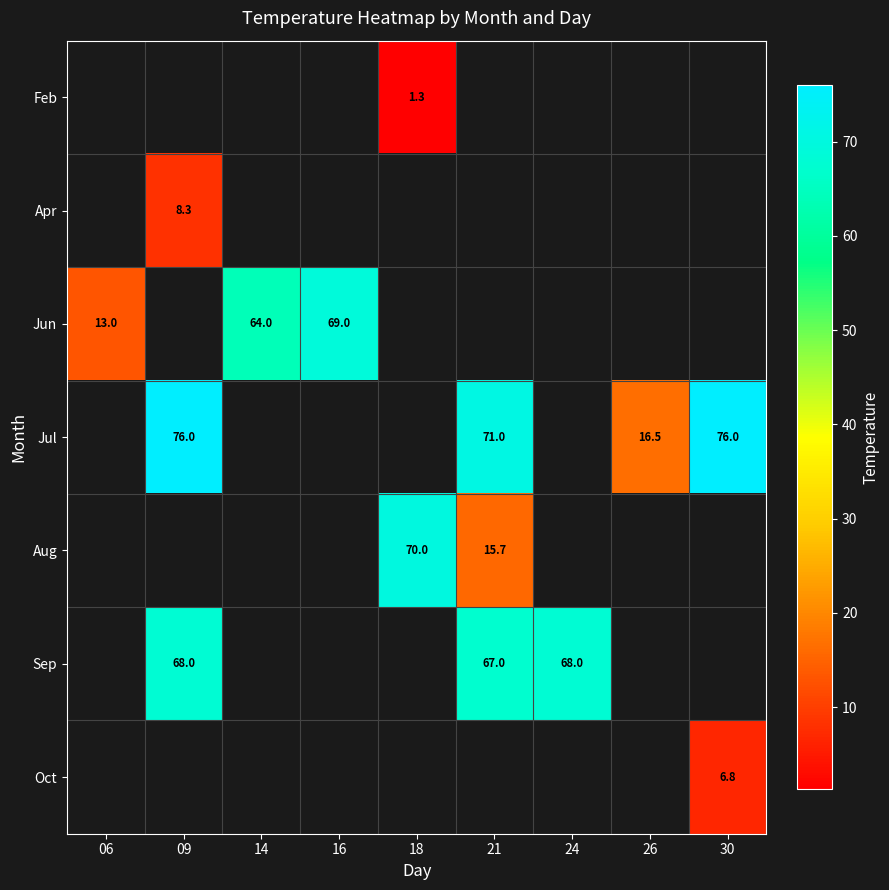

What is the difference between the Jul values at 26 and 30?

59.5